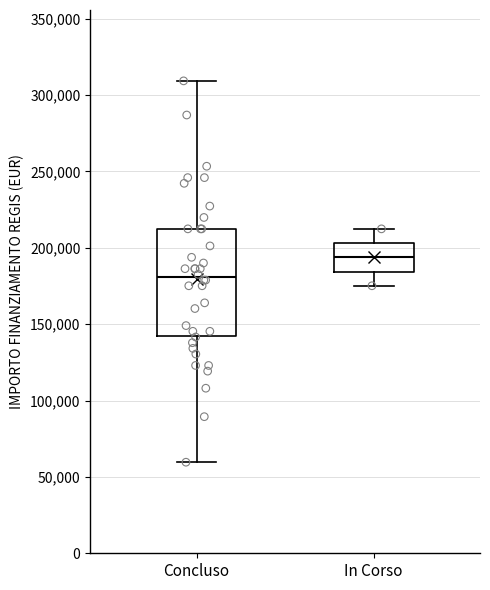

Reading left to right, read every box against the y-axis: the position of its median line, the range the box covers, and the ends of its whiskers. The values are not printed on the chart, so give them approximately, as read against the axis.

Concluso: median 180000, box 145000 to 210000, whiskers 60000 to 310000
In Corso: median 195000, box 185000 to 205000, whiskers 175000 to 210000